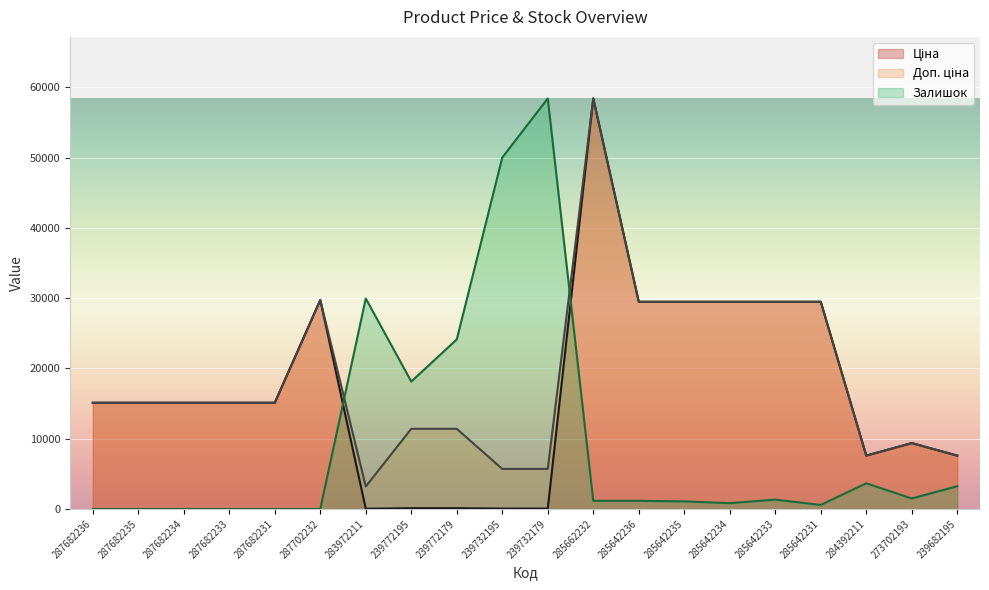

List the labels in order of Залишок value, largest first.

239732179, 239732195, 283972211, 239772179, 239772195, 284392211, 239682195, 273702193, 285642233, 285662232, 285642236, 285642235, 285642234, 285642231, 287682236, 287682235, 287682234, 287682233, 287682231, 287702232